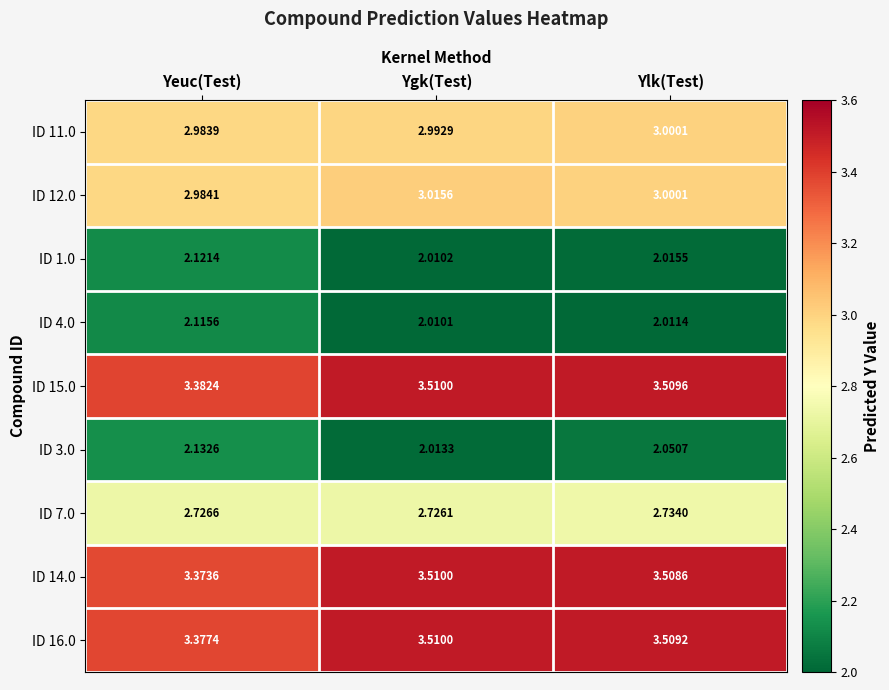

Rank the categories by ID 16.0 value from highest to lowest.

Ygk(Test), Ylk(Test), Yeuc(Test)